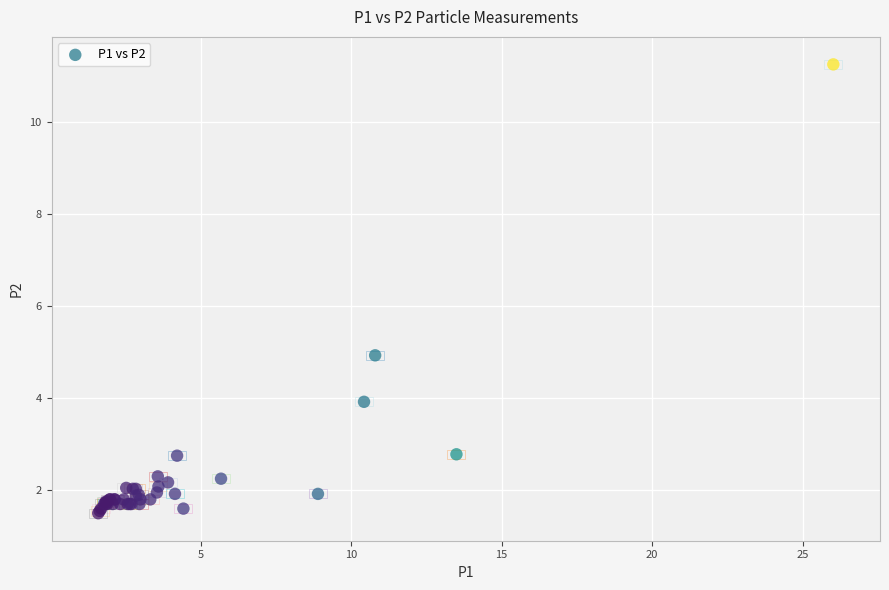

What Y value in the scatter plot is closest to 6?

4.9